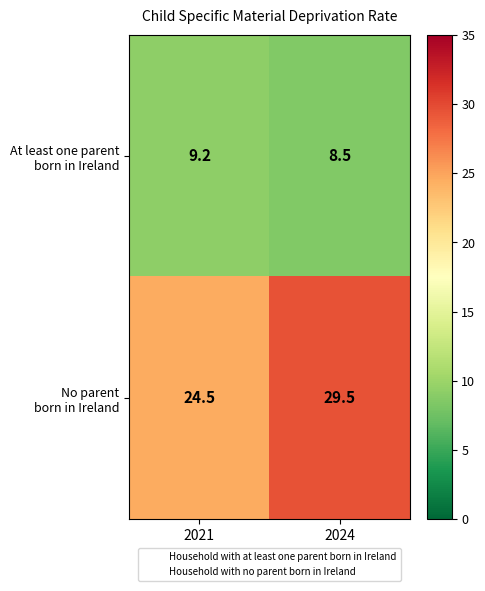

What is the spread (max minus min) of values at 2024?

21.0